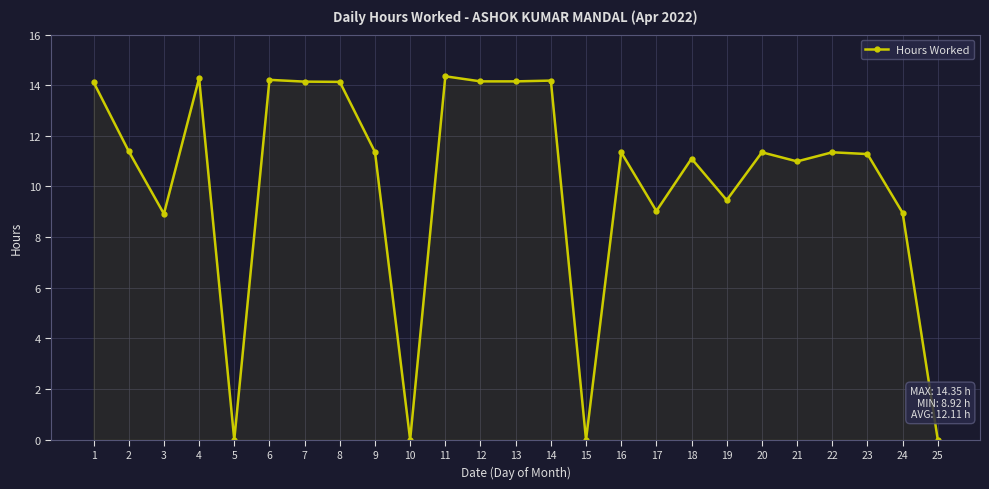

Where is the first local maximum?

4